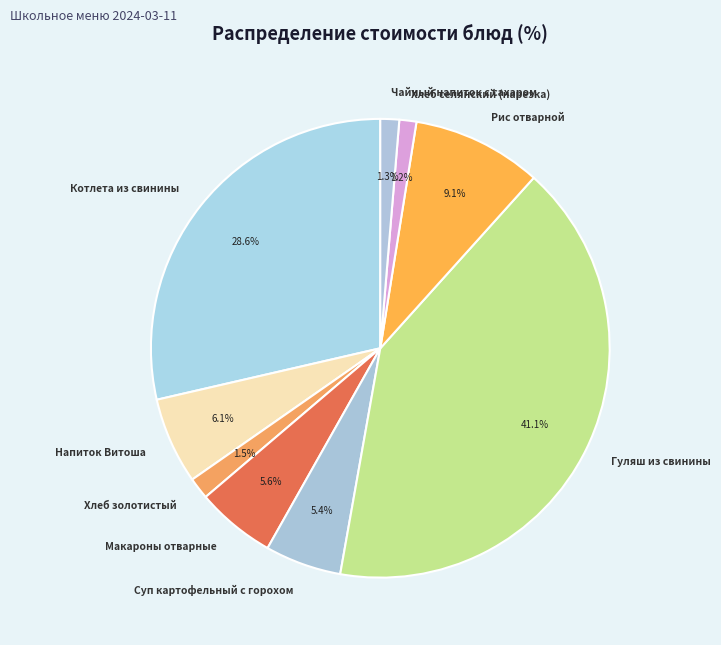

Count the number of slices in the pie.

9